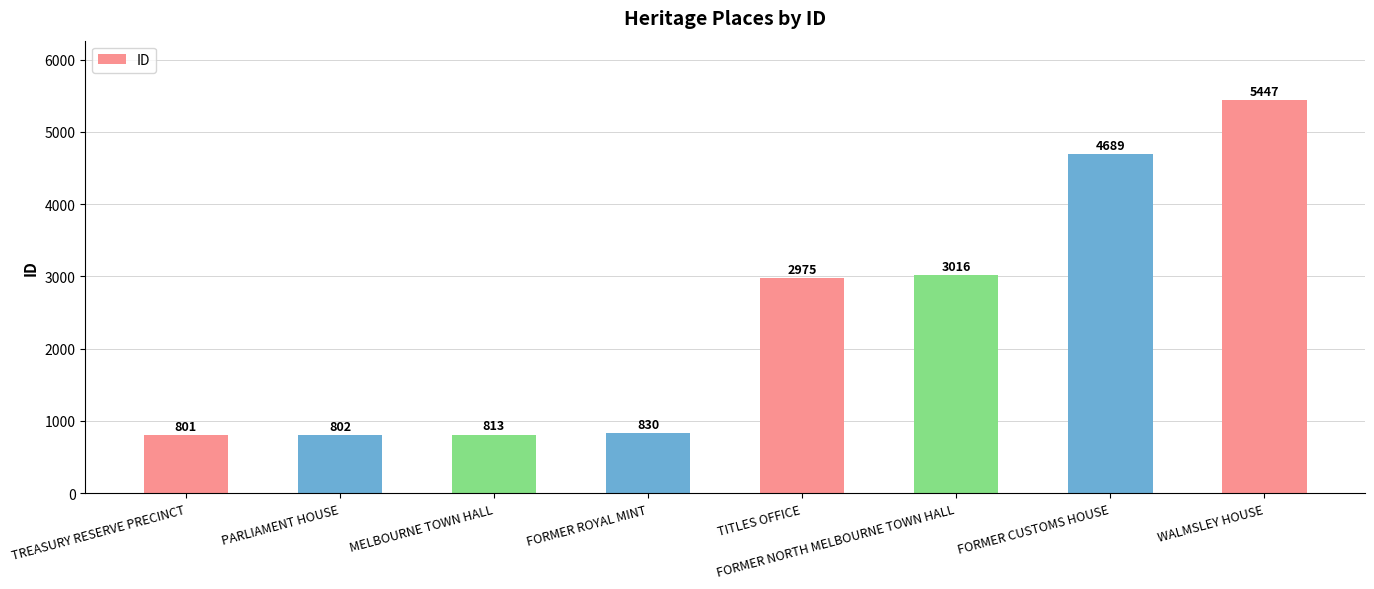

What is the label of the 4th bar from the right?

TITLES OFFICE